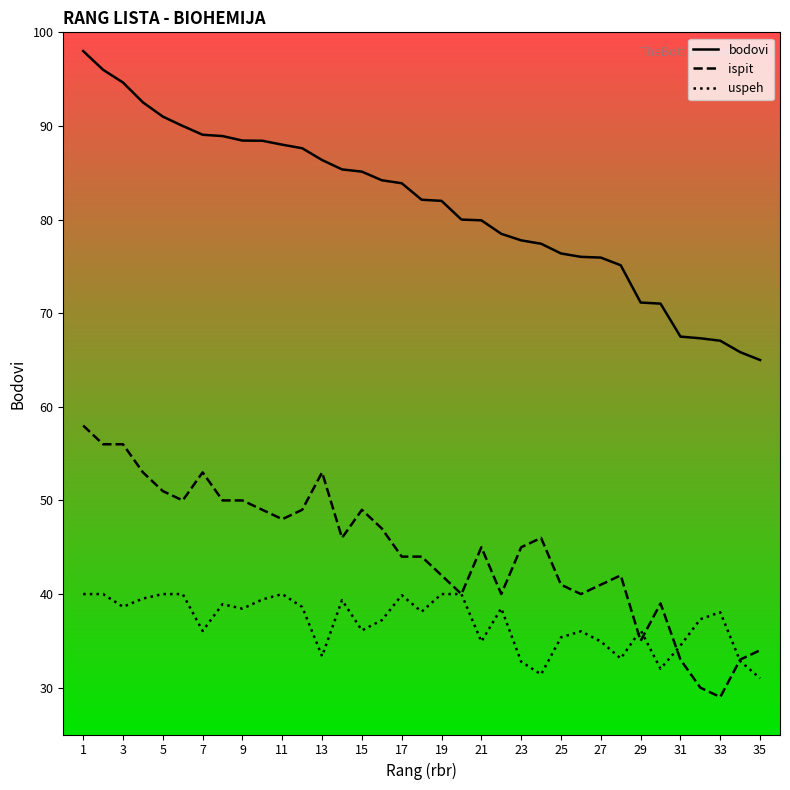

Rank the series by their average value, from highest to lowest.

bodovi, ispit, uspeh